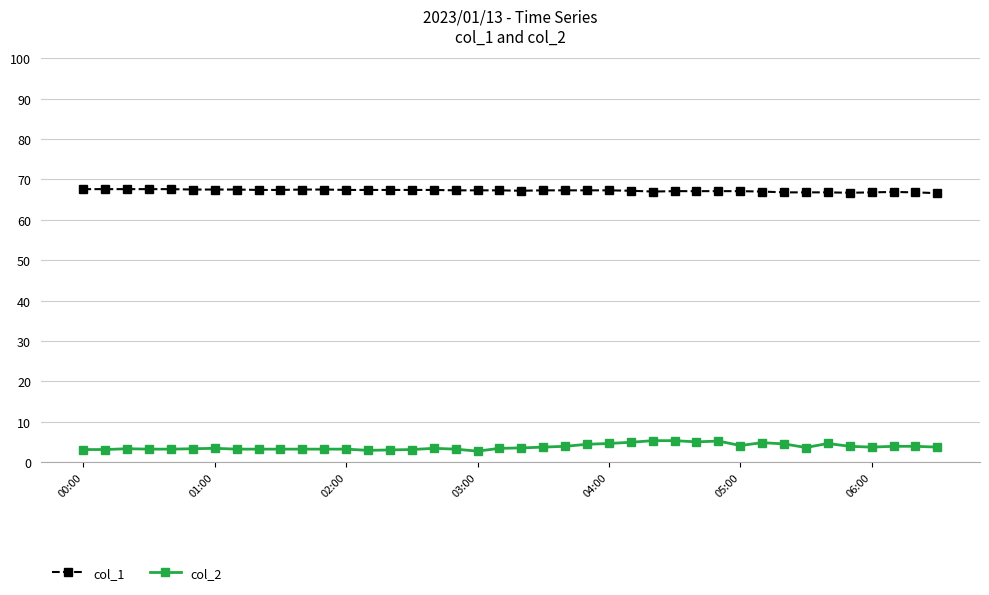

What is the minimum value for col_1?

66.6